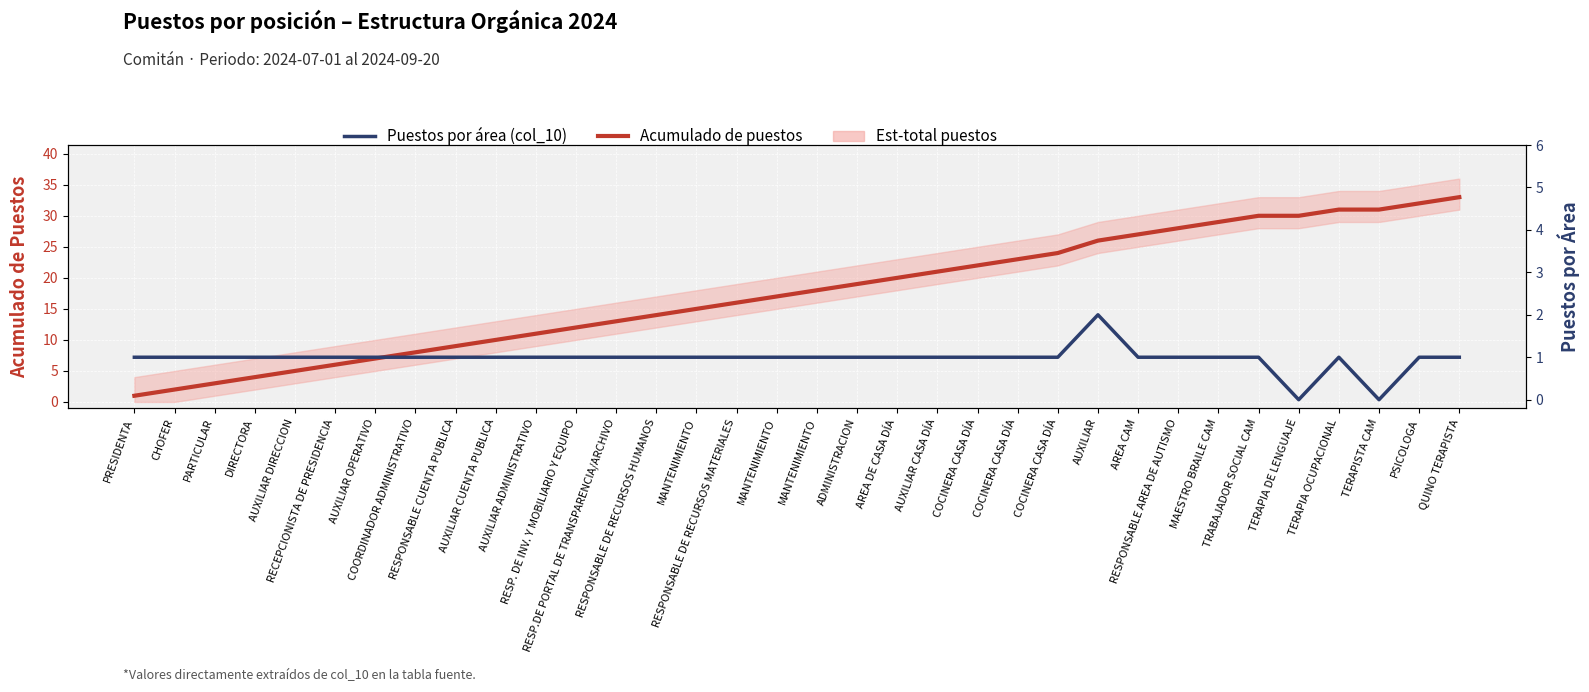

What is the spread (max minus min) of values at COORDINADOR ADMINISTRATIVO?

7